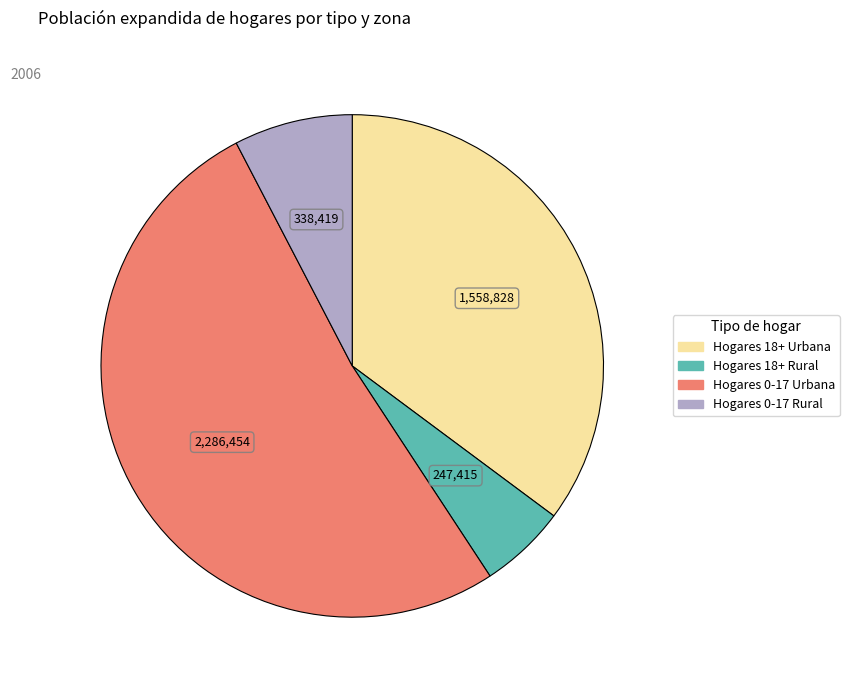

Is the sum of Hogares 0-17 Rural and Hogares 18+ Urbana greater than half?

No